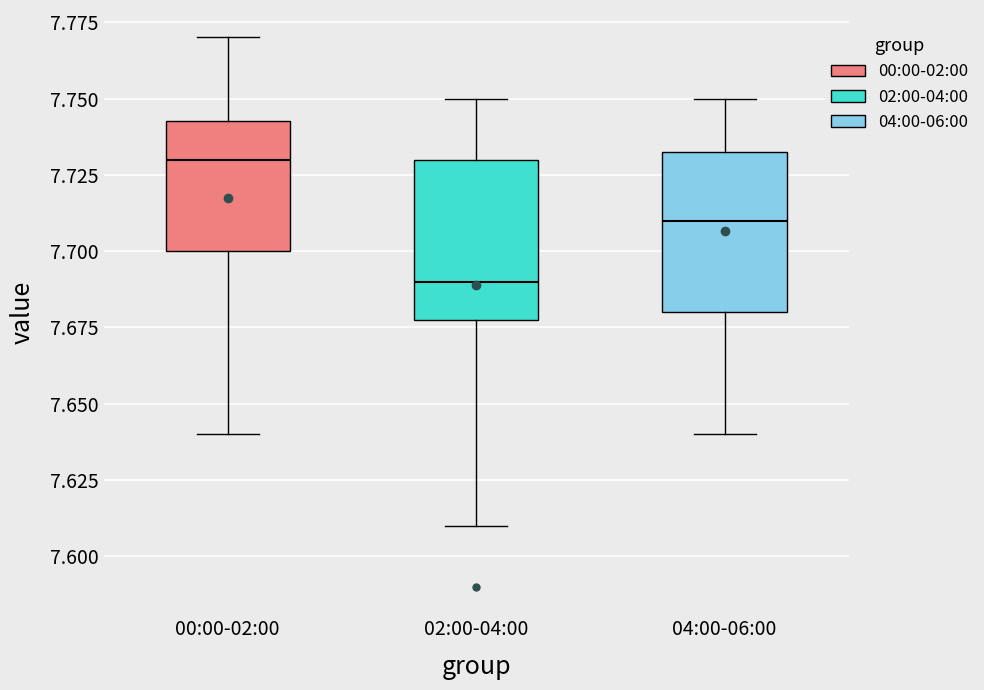

Where is the lower edge of the box for 00:00-02:00 on the y-axis? The values are not printed on the chart, so give them approximately, as read against the axis.

7.700